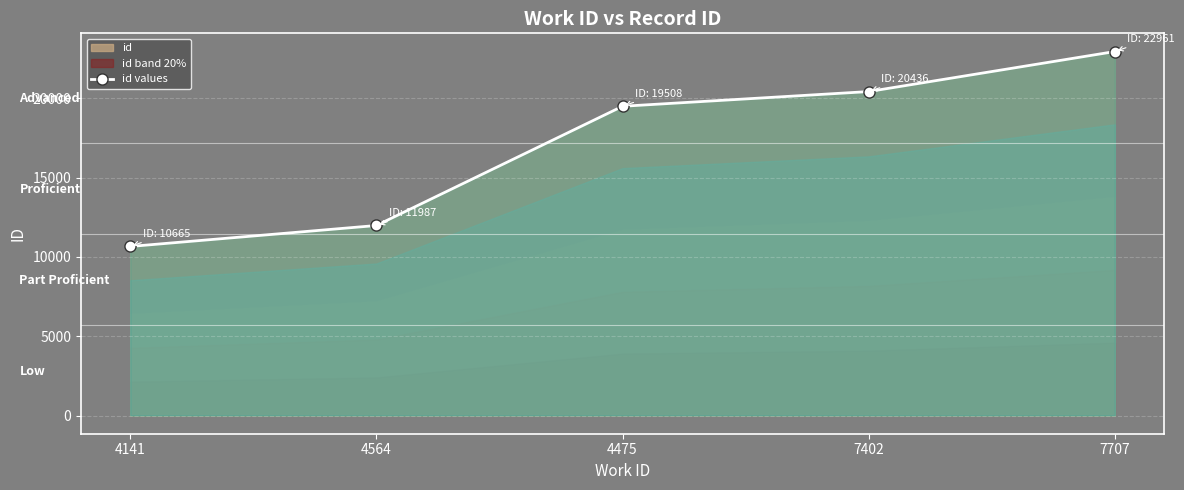

Rank the categories by value from lowest to highest.

4141, 4564, 4475, 7402, 7707